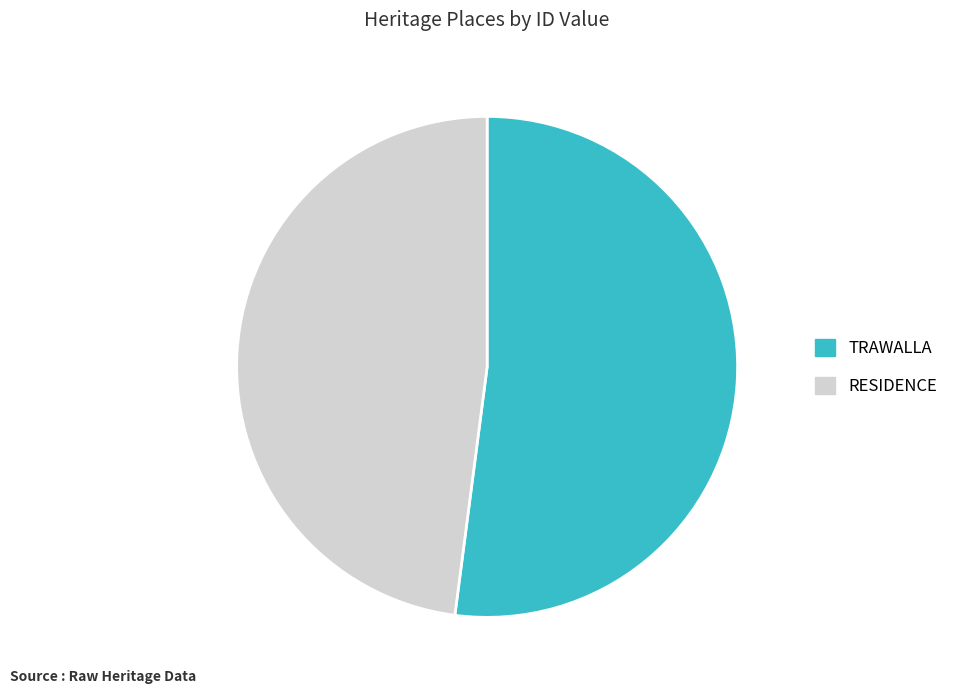

Is it true that TRAWALLA is 52% of the pie?

True